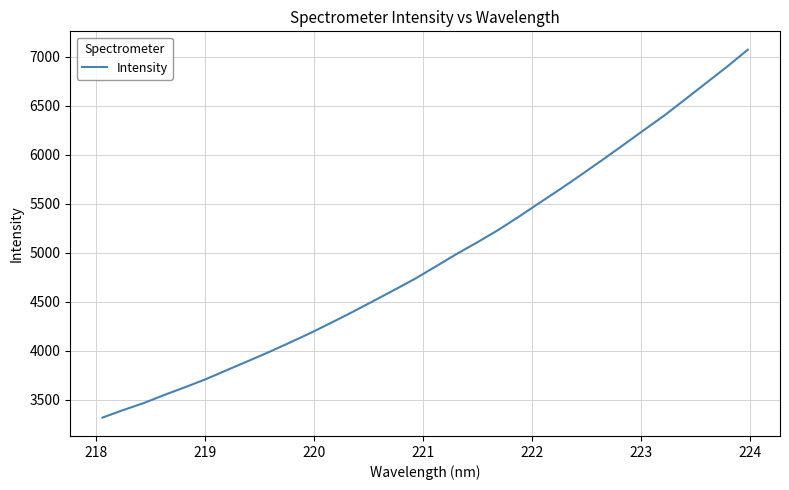

What is the maximum value shown in the chart?

7069.8